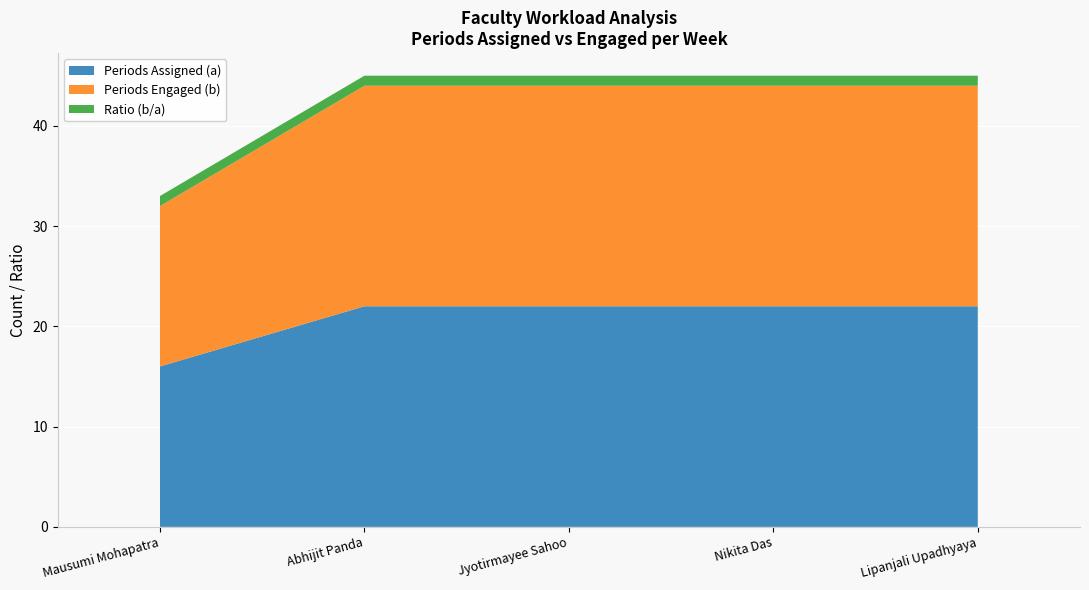

Reading left to right, list all the values displayed in this chart.

Periods Assigned (a): 16	22	22	22	22
Periods Engaged (b): 16	22	22	22	22
Ratio (b/a): 1	1	1	1	1